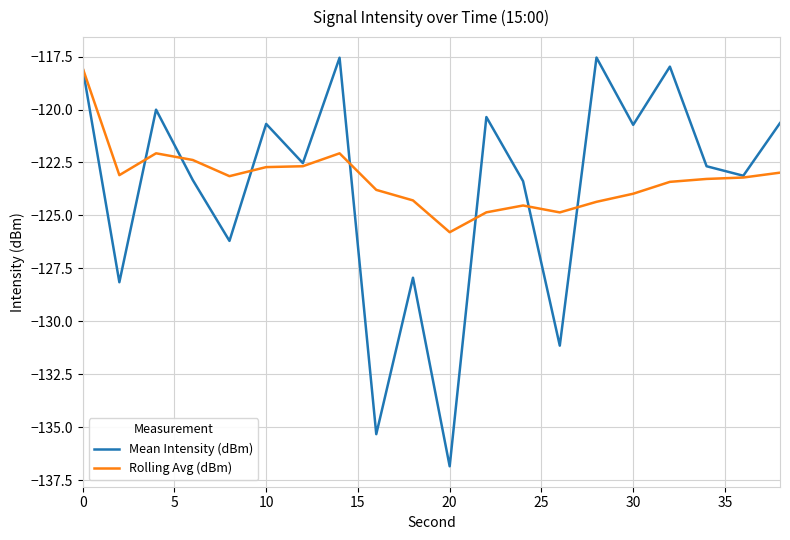

Which series ends up on top after the final intersection of Rolling Avg (dBm) and Mean Intensity (dBm)?

Mean Intensity (dBm)